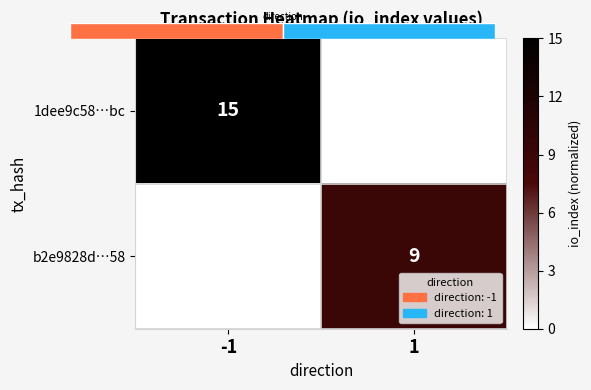

Between -1 and 1, which series saw the biggest shift?

1dee9c58…bc